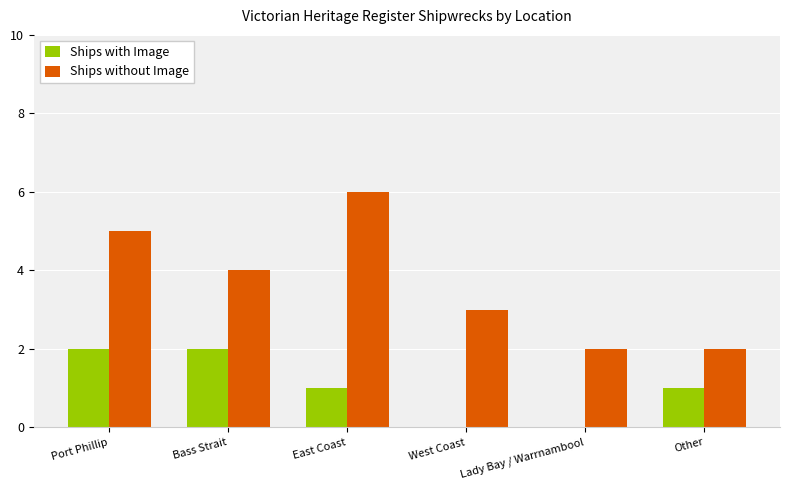

What are all the series names shown in the legend?

Ships with Image, Ships without Image